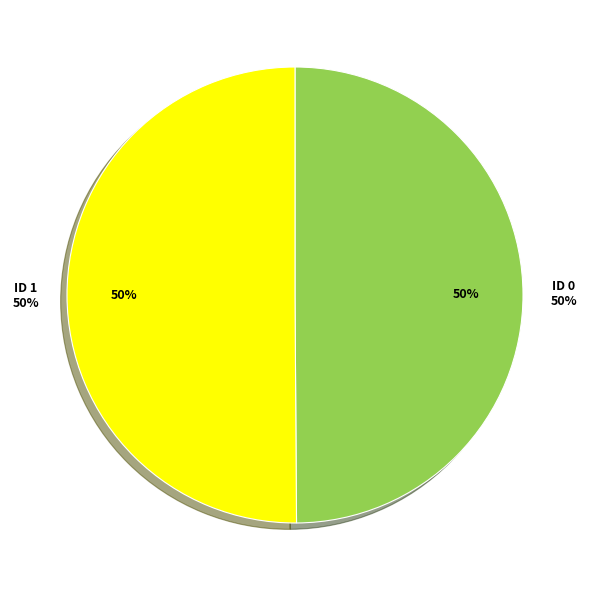

Which category has the smallest portion of the pie?

ID 0